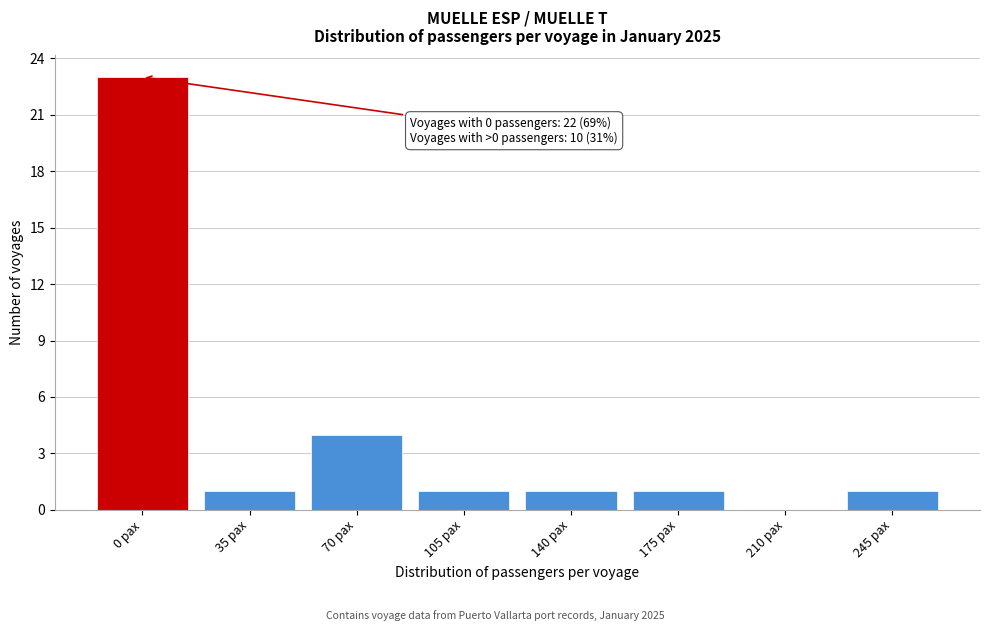

Reading left to right, list all the values displayed in this chart.

0 pax=23	35 pax=1	70 pax=4	105 pax=1	140 pax=1	175 pax=1	210 pax=0	245 pax=1